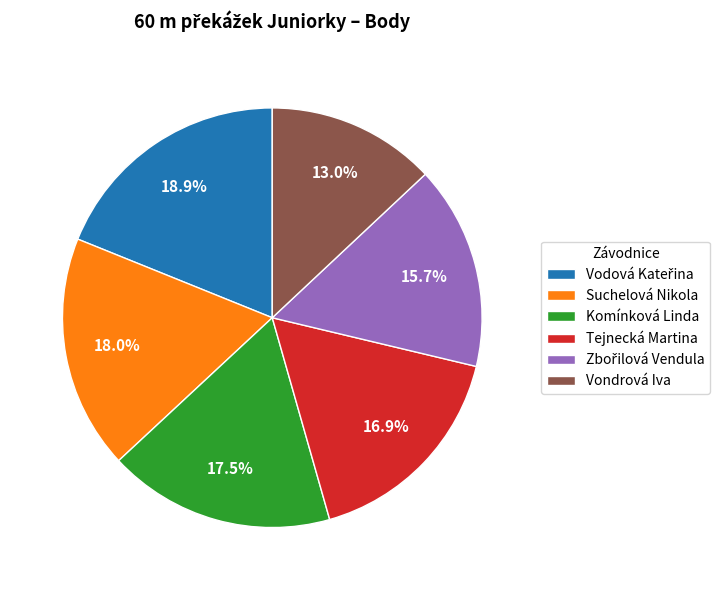

To the nearest percent, what is the difference between the largest and smallest slice percentages?

6%